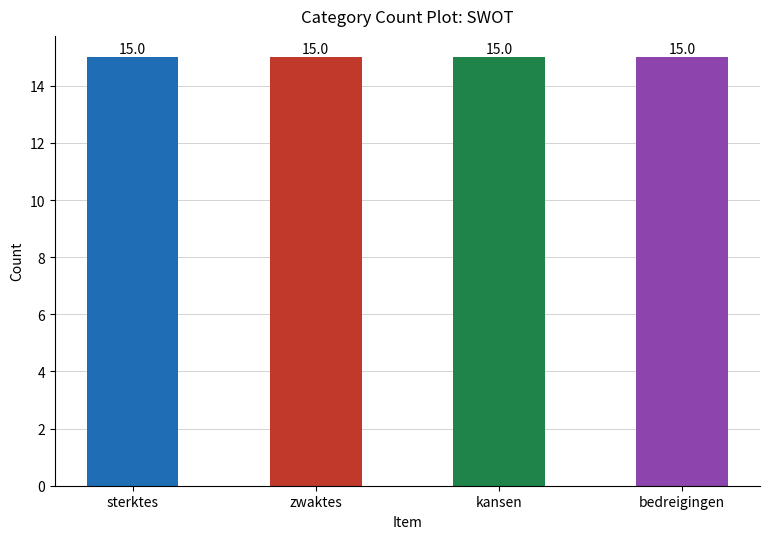

Are the bars grouped side by side (vs. stacked)?

Yes